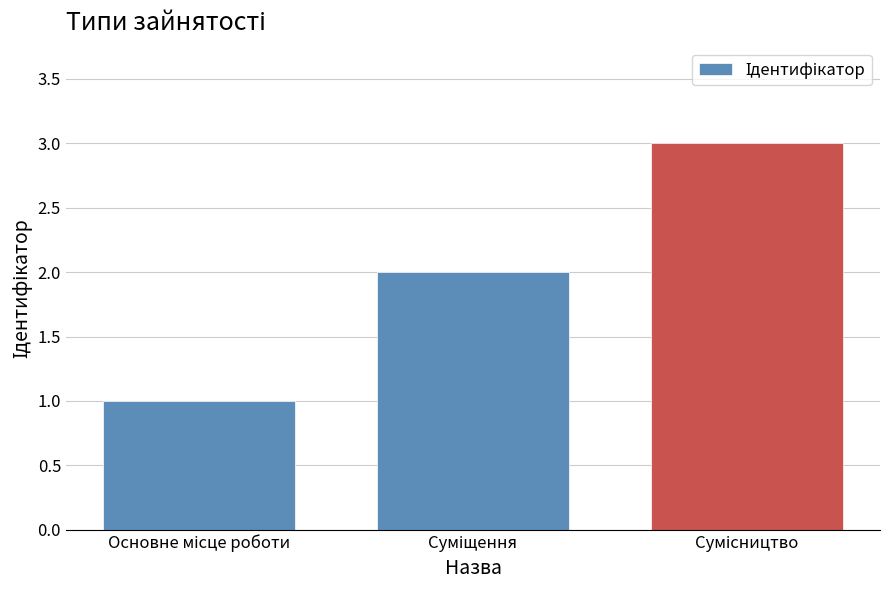

What is the sum of all values?

6